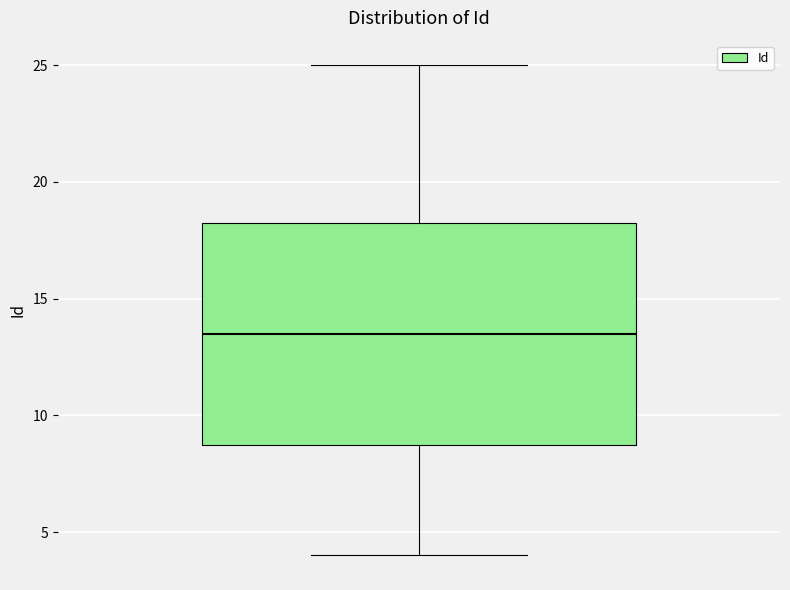

Transcribe this box plot: give where the median line is, the range the box spans, and where the two whiskers end, as read against the y-axis. The values are not printed on the chart, so give them approximately, as read against the axis.

median 13.5, box 9.0 to 18.5, whiskers 4.0 to 25.0